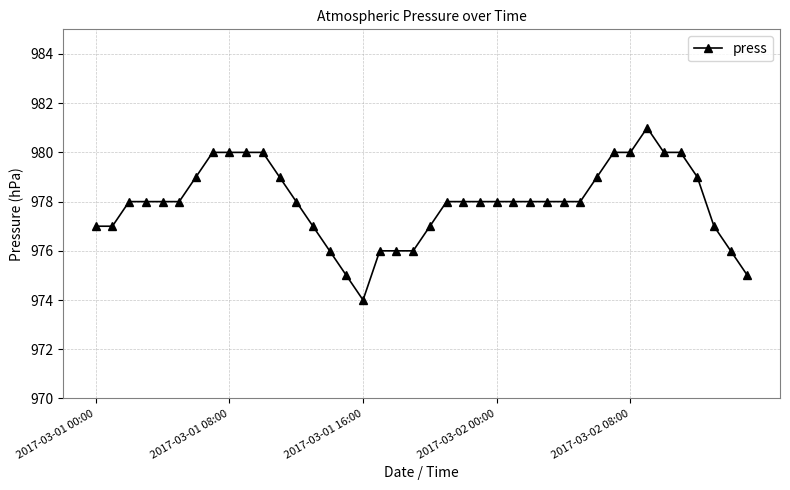

What is the average value?

978